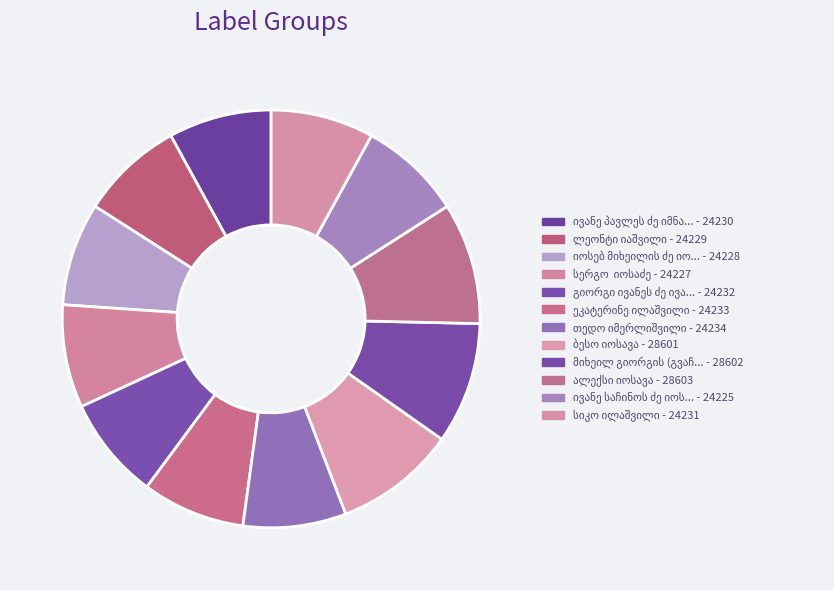

True or false: იოსებ მიხეილის ძე იორამაშვილი accounts for 1% of the total.

False